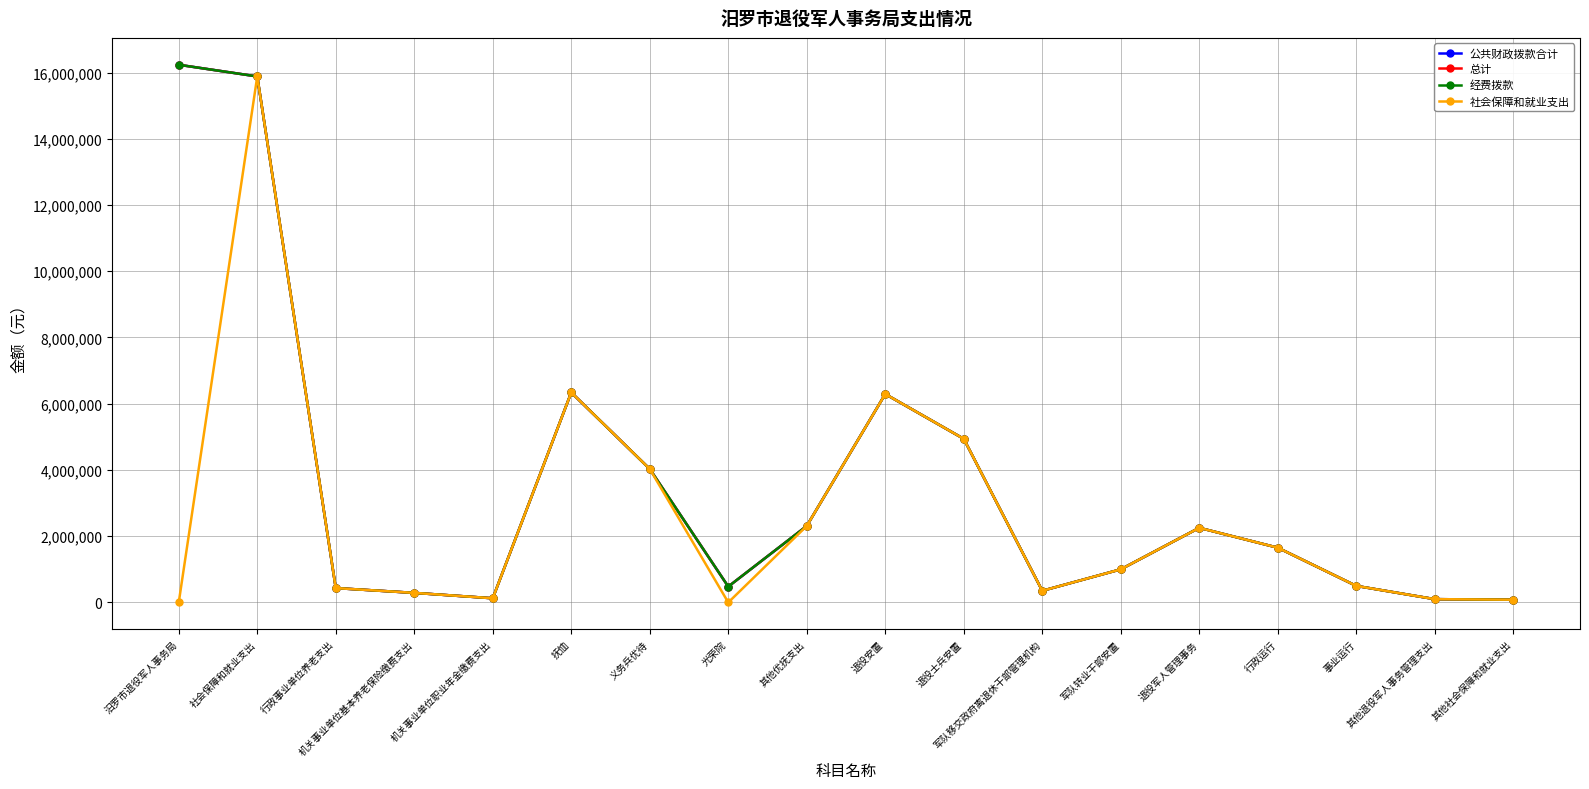

Does the chart have visible grid lines?

Yes